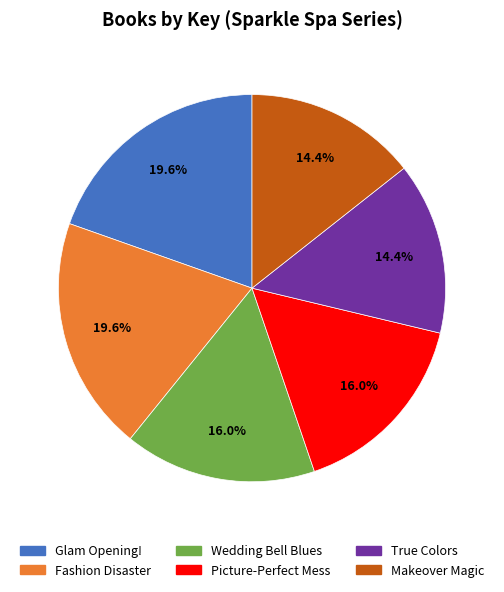

Does Glam Opening! account for over 50% of the chart?

No